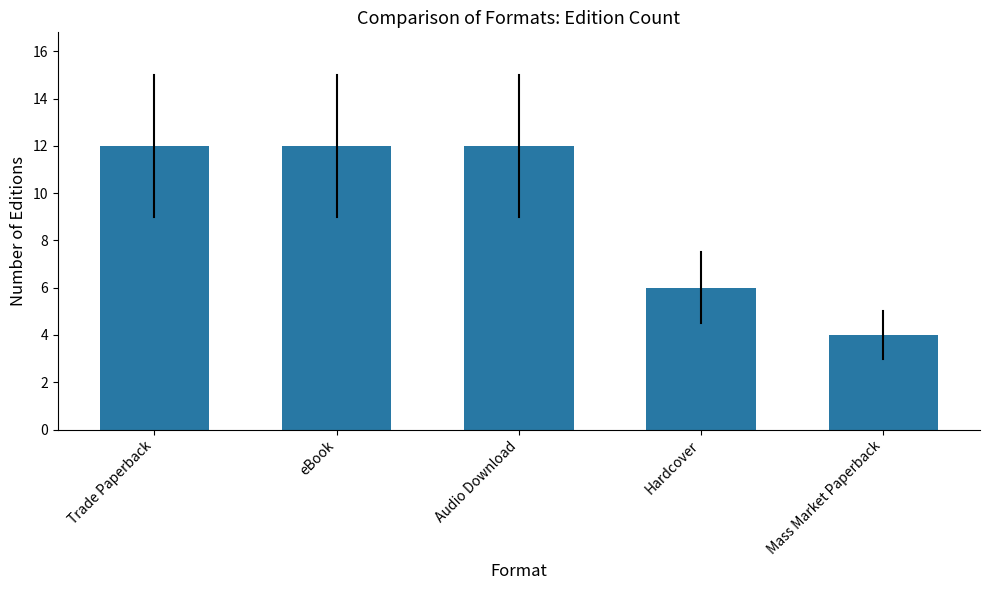

What is the difference between the second highest and minimum values?

8